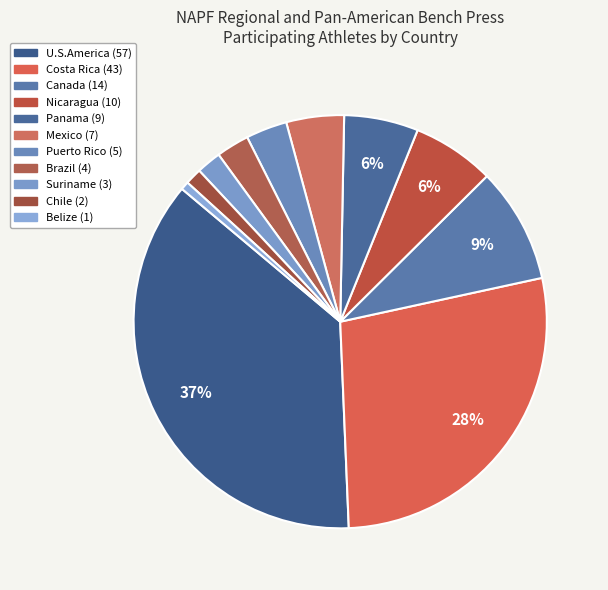

What is the smallest slice in the pie chart?

Belize